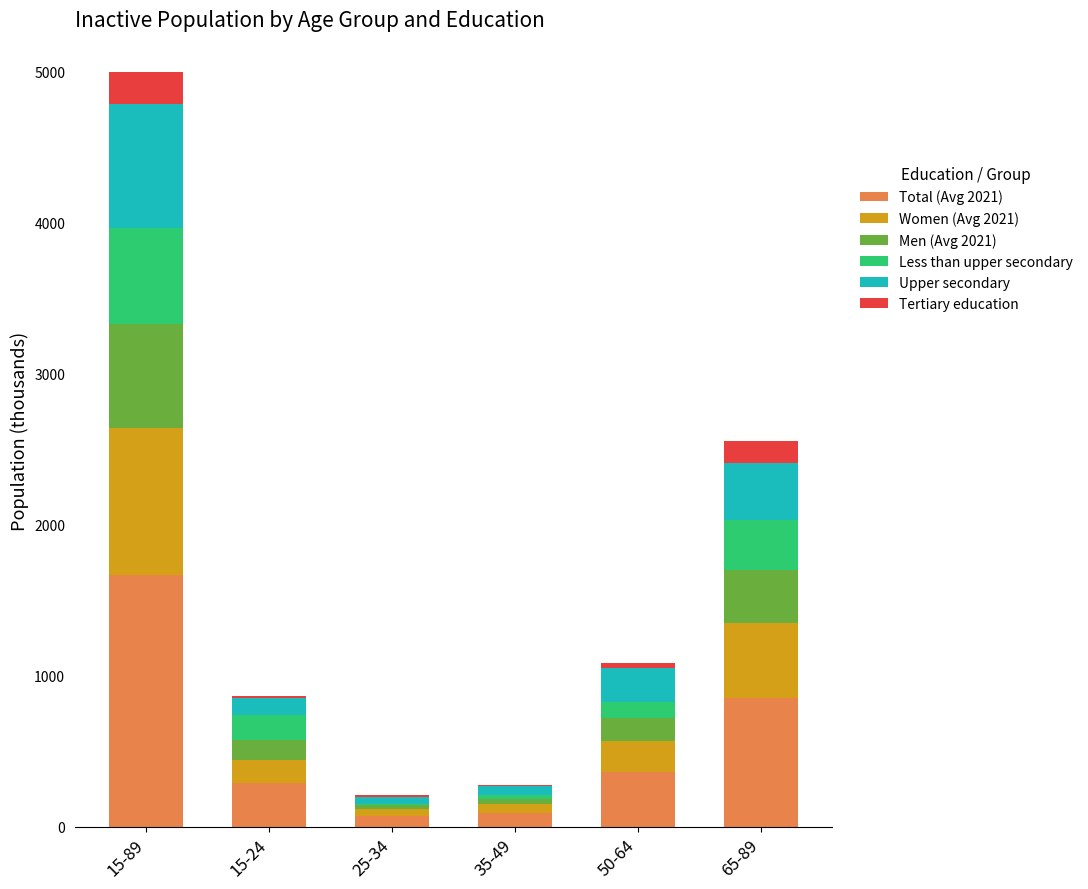

Are the bars horizontal?

No